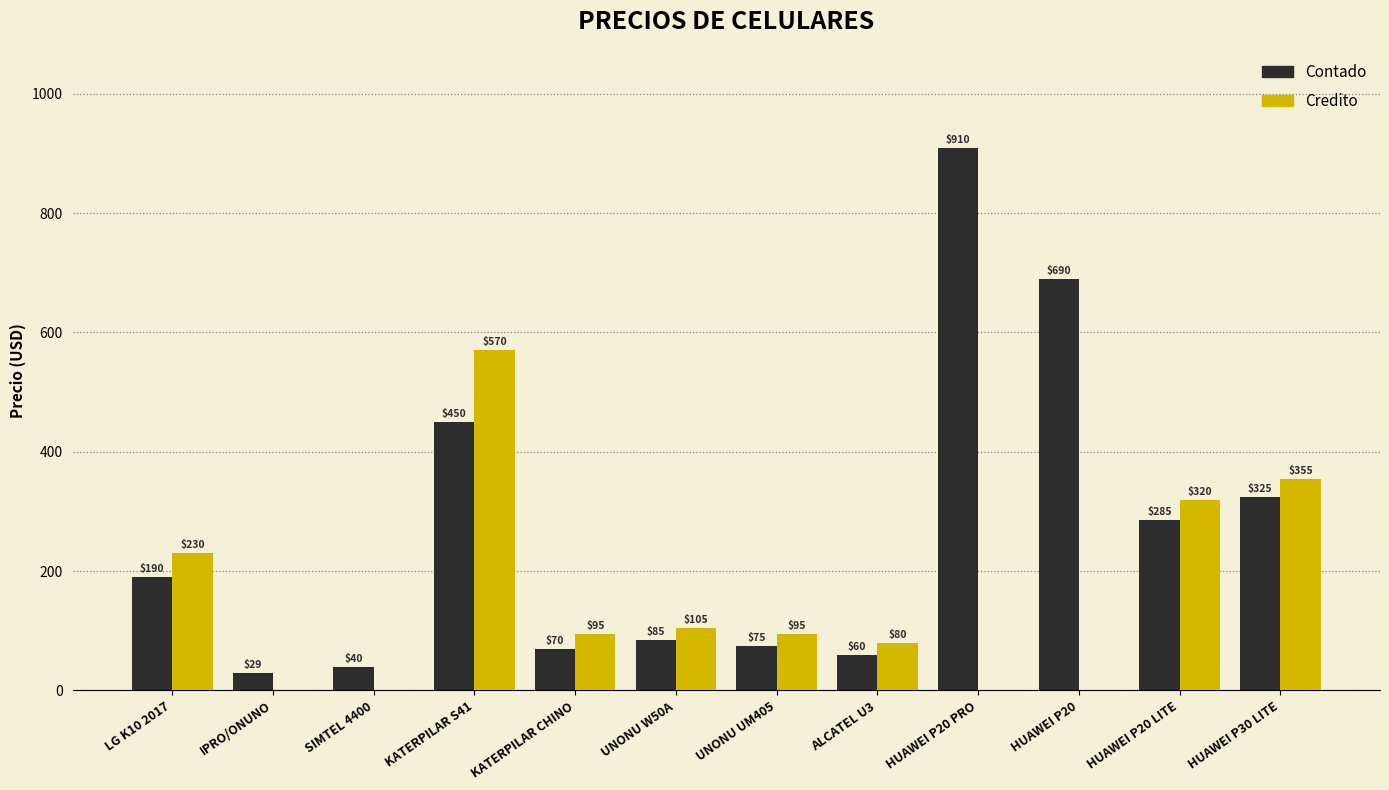

Which series has the largest range (max minus min)?

Contado